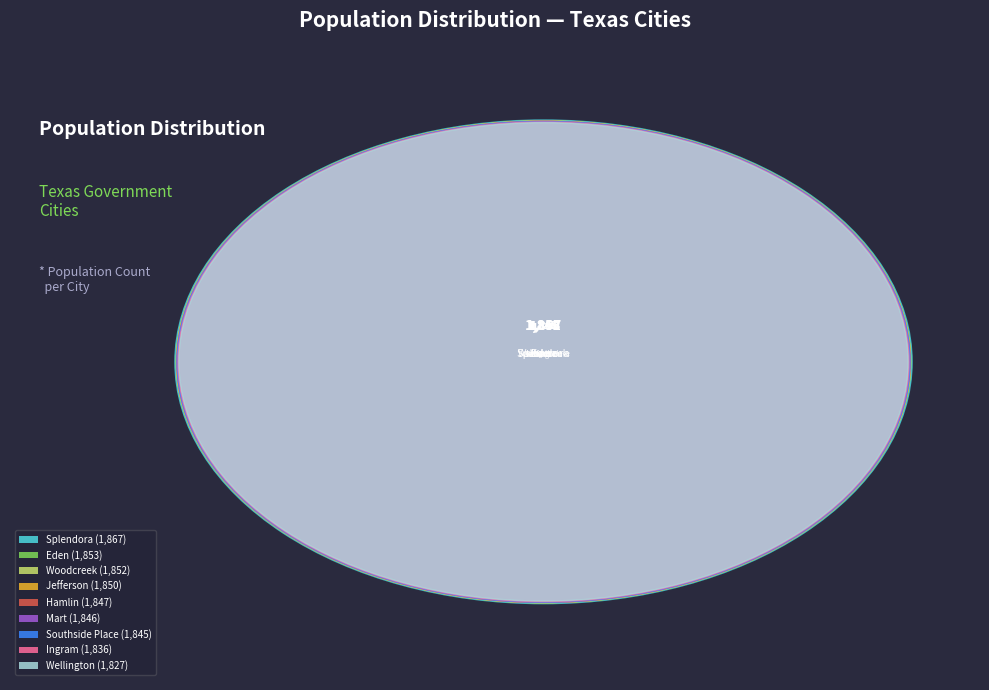

What percentage do Jefferson and Eden together represent?

22.3%